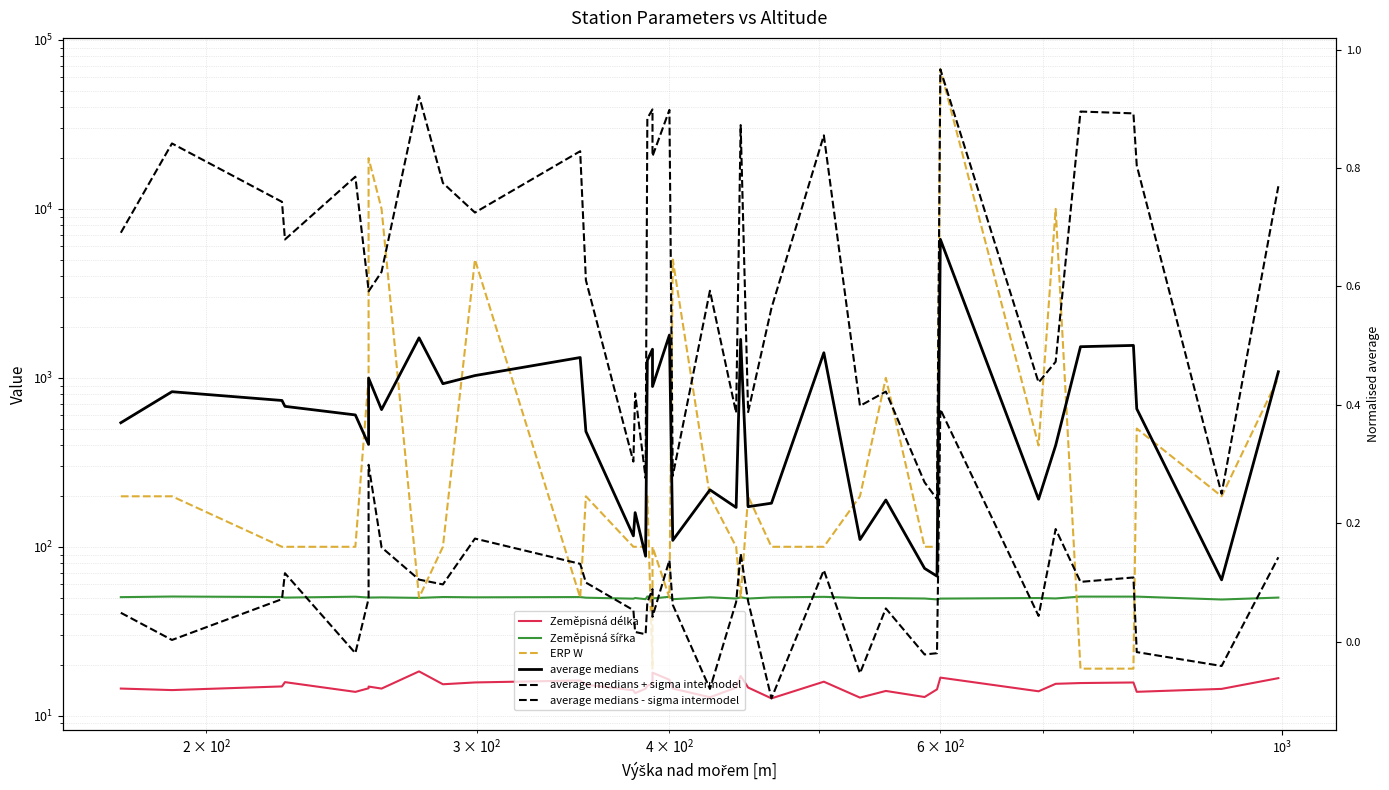

The value of average medians - sigma intermodel at $\mathdefault{10^{5}}$ is -0.0. True or false?

False